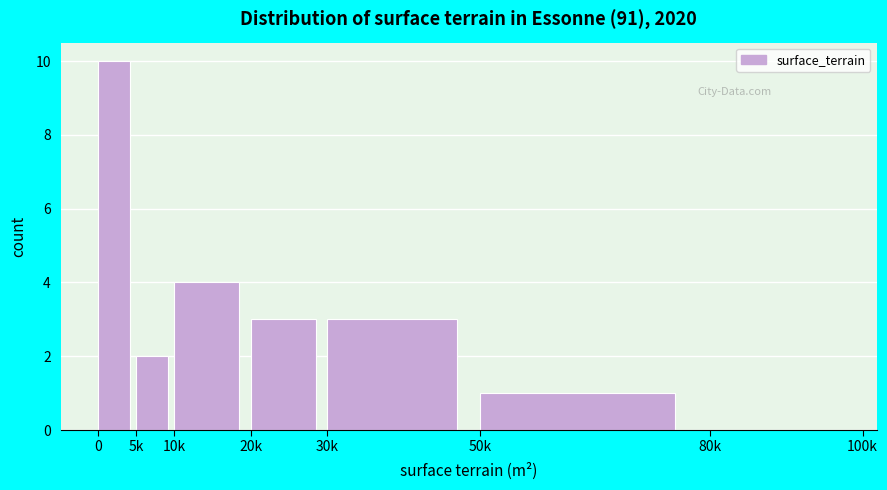

Reading left to right, extract all data points from this chart.

0=10	5k=2	10k=4	20k=3	30k=3	50k=1	80k=0